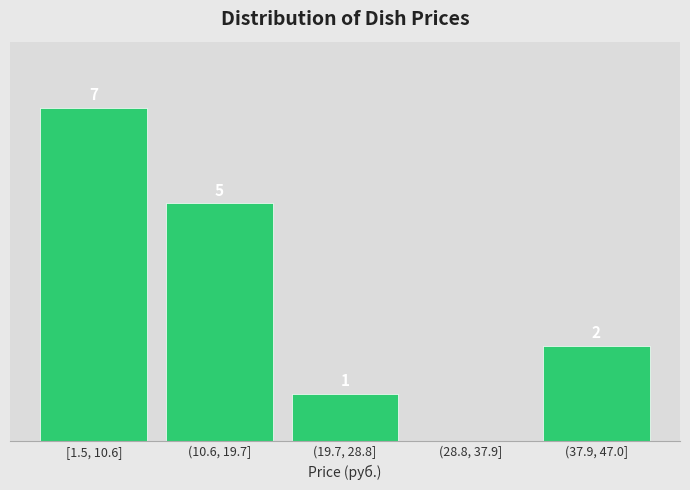

Which category has the highest value across all series?

[1.5, 10.6]